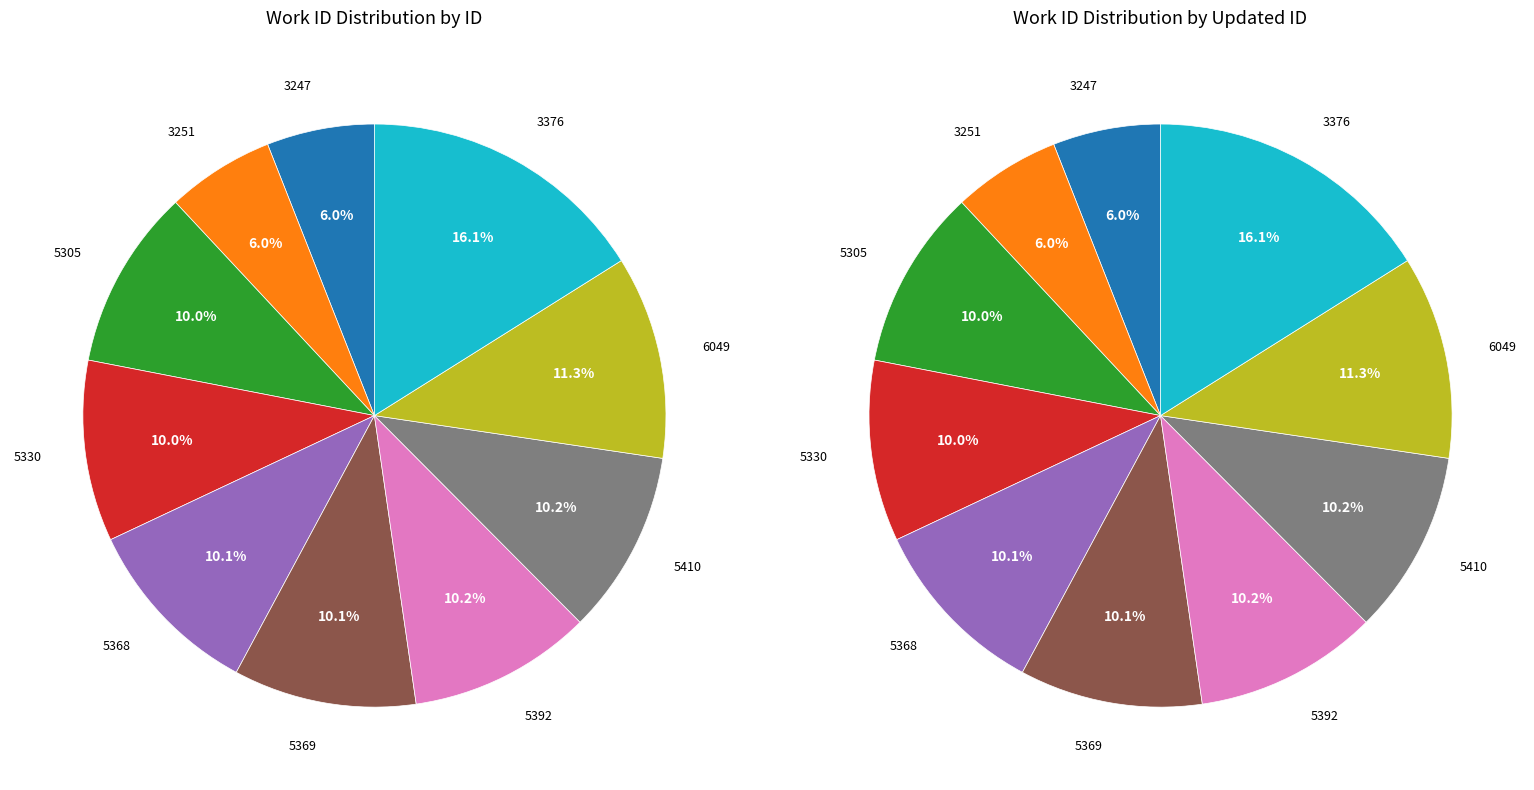

To the nearest percent, what is the average slice percentage?

10%